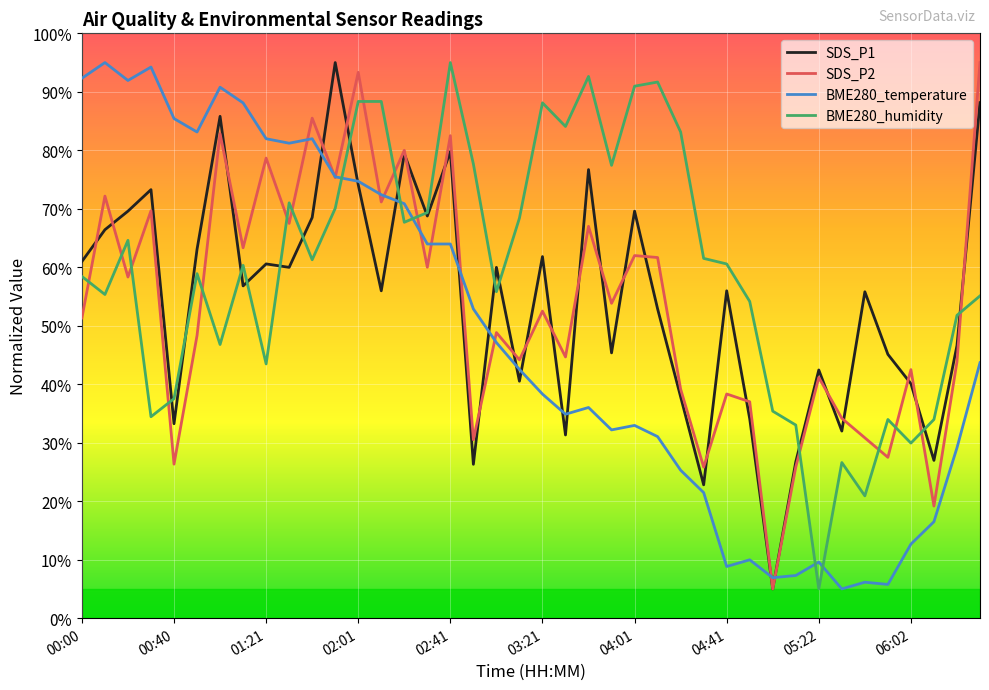

How many times do BME280_temperature and BME280_humidity cross each other?

5